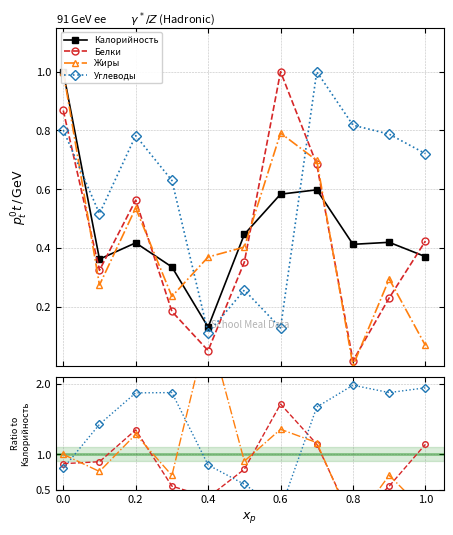

What is the difference between the maximum and minimum values in the Углеводы series?

1.8